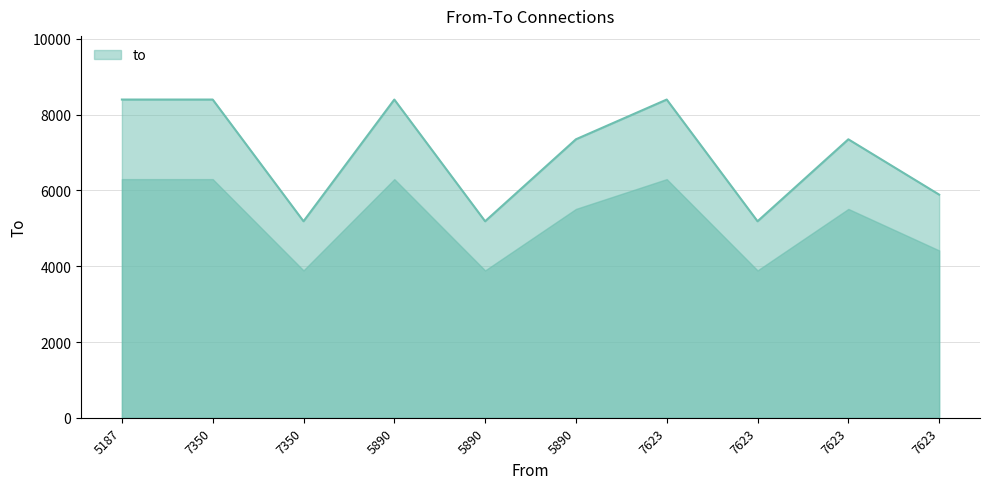

Count the number of data series in this chart.

1